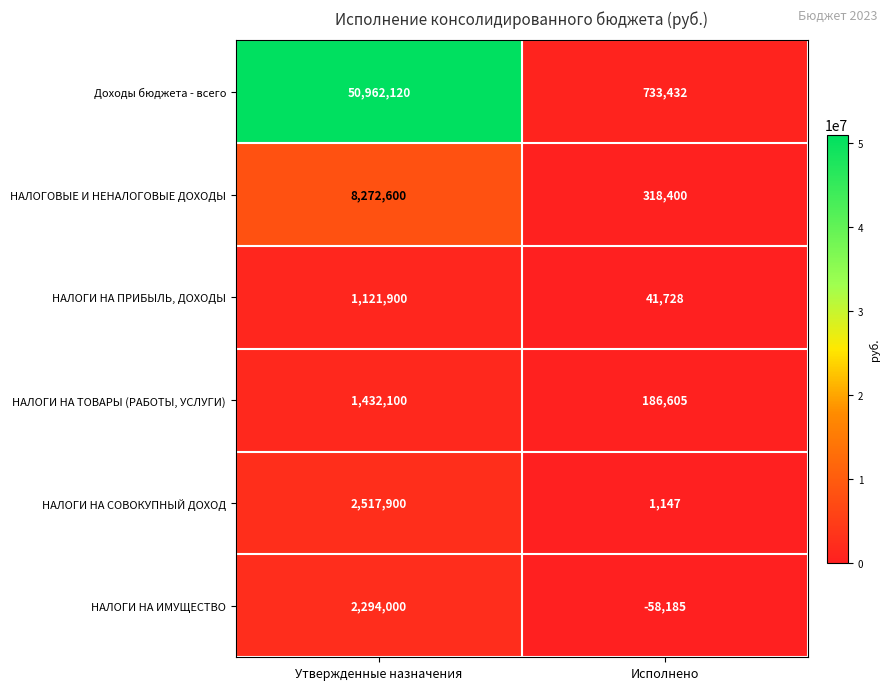

Reading right to left, extract all data points from this chart.

Доходы бюджета - всего: 733432	50962120
НАЛОГОВЫЕ И НЕНАЛОГОВЫЕ ДОХОДЫ: 318400	8272600
НАЛОГИ НА ПРИБЫЛЬ, ДОХОДЫ: 41728	1121900
НАЛОГИ НА ТОВАРЫ (РАБОТЫ, УСЛУГИ): 186605	1432100
НАЛОГИ НА СОВОКУПНЫЙ ДОХОД: 1147	2517900
НАЛОГИ НА ИМУЩЕСТВО: -58185	2294000